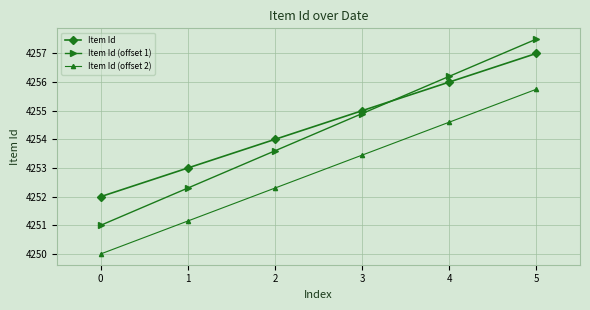

True or false: Item Id and Item Id (offset 1) cross at least once.

True